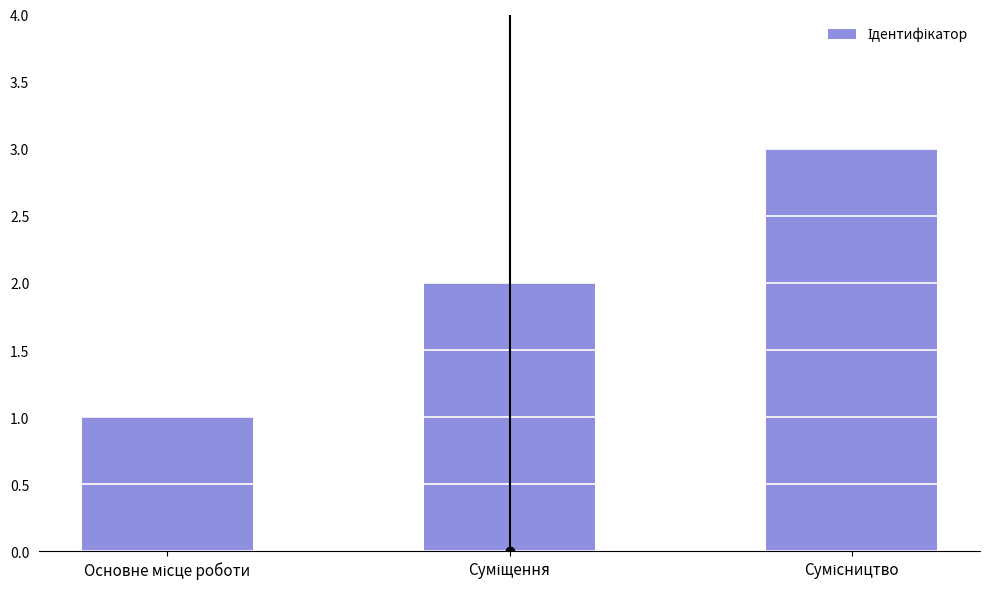

What is the value of the 3rd bar from the left?

3